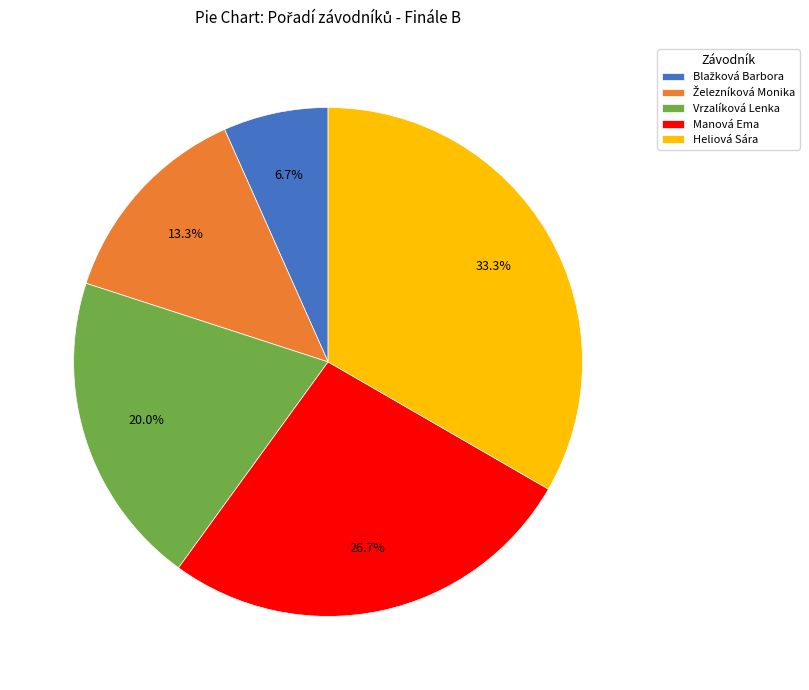

Is there a majority slice in this chart?

No